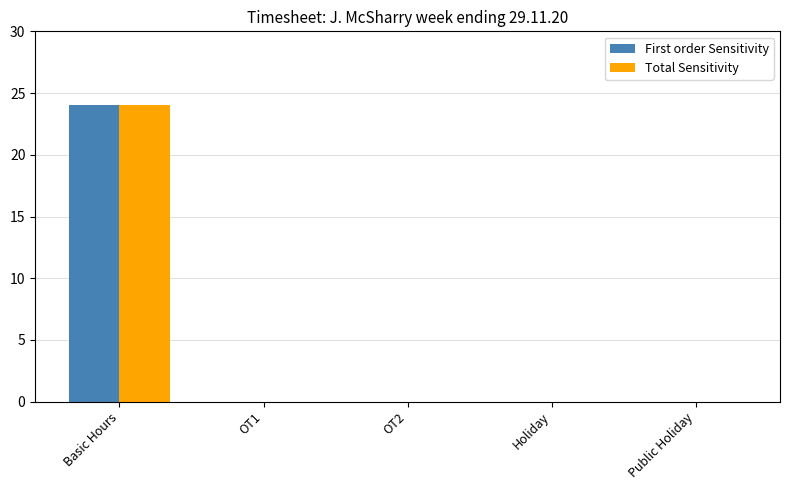

At which label does Total Sensitivity reach its peak?

Basic Hours